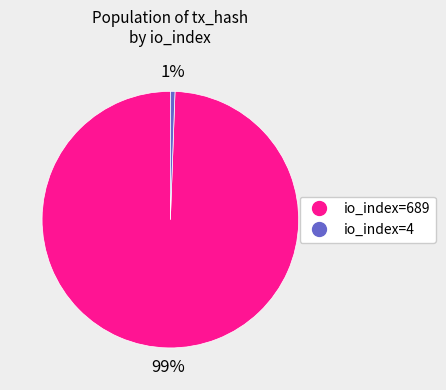

How many slices are in this pie chart?

2